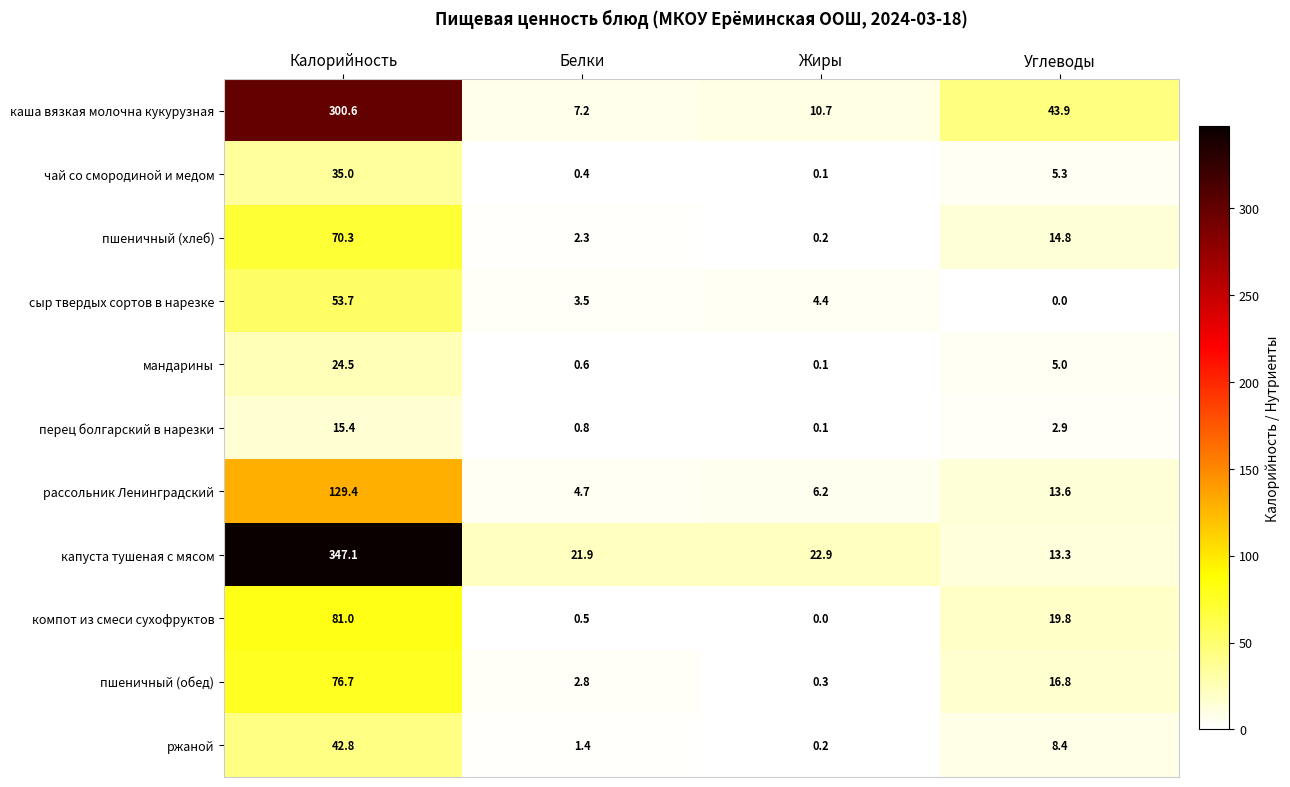

Is the value of компот из смеси сухофруктов at Калорийность greater than the value of чай со смородиной и медом at Белки?

Yes